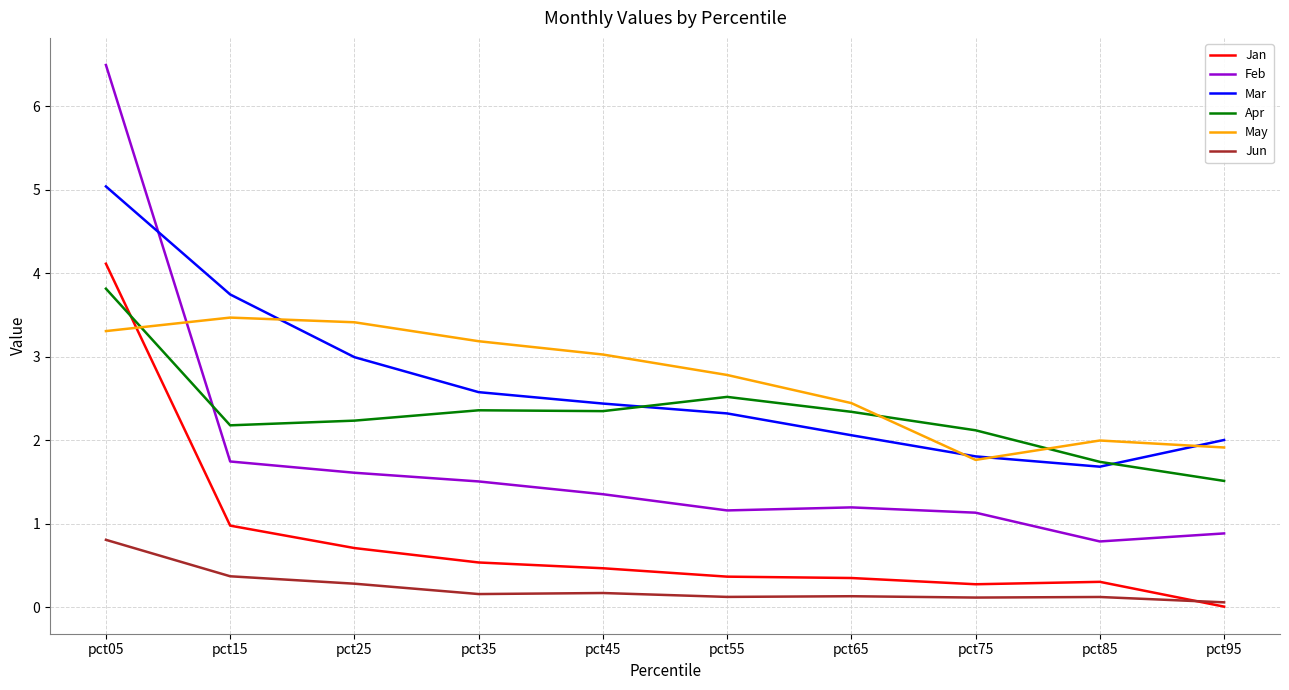

What is the total value across all series at pct35?

10.3